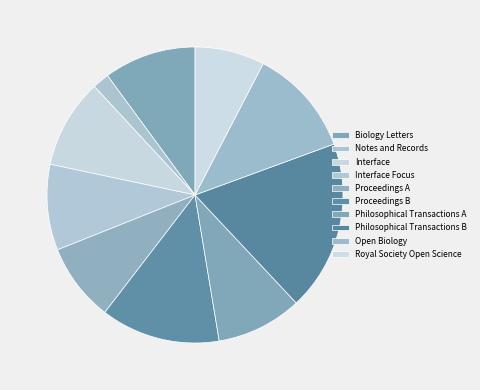

How many segments does this pie chart have?

10